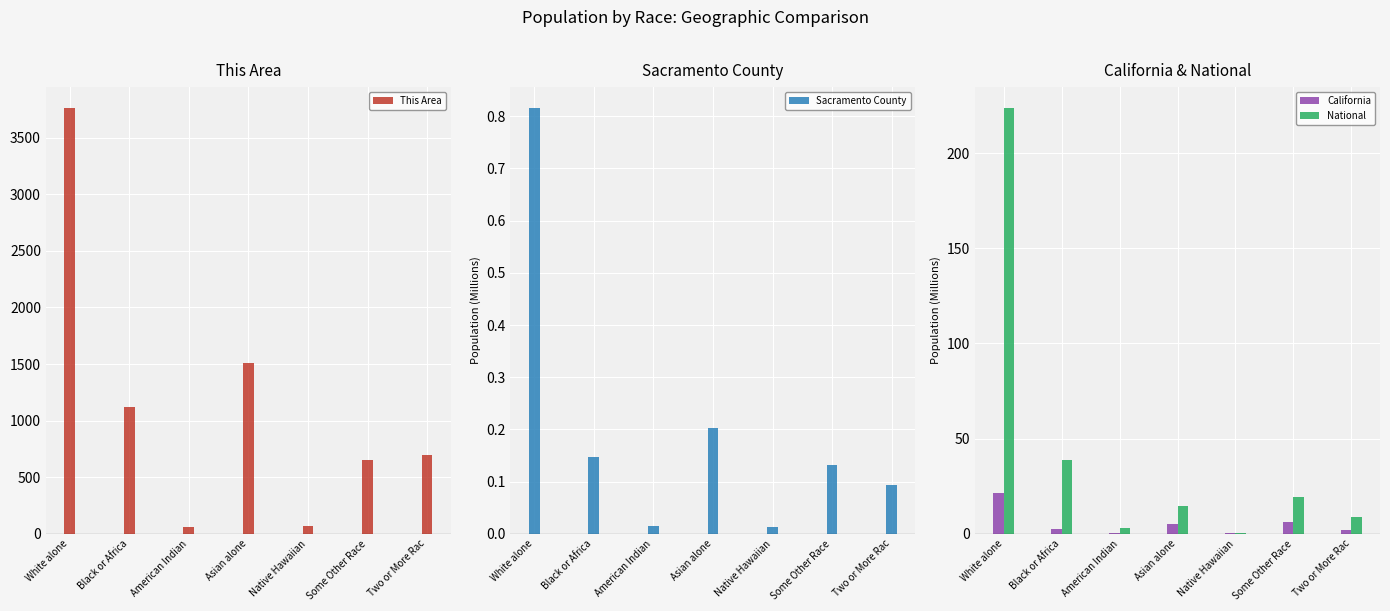

Which series has the largest total across all categories?

This Area